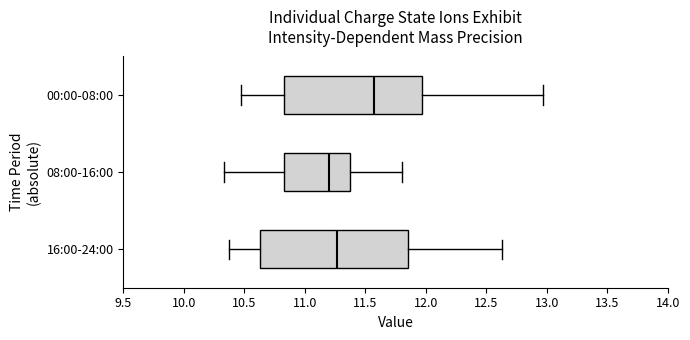

Reading bottom to top, transcribe this box plot: for each box, give where its median line is, the range the box spans, and where its two whiskers end, as read against the x-axis. The values are not printed on the chart, so give them approximately, as read against the axis.

16:00-24:00: median 11.25, box 10.65 to 11.85, whiskers 10.35 to 12.65
08:00-16:00: median 11.20, box 10.85 to 11.35, whiskers 10.35 to 11.80
00:00-08:00: median 11.55, box 10.85 to 11.95, whiskers 10.45 to 12.95